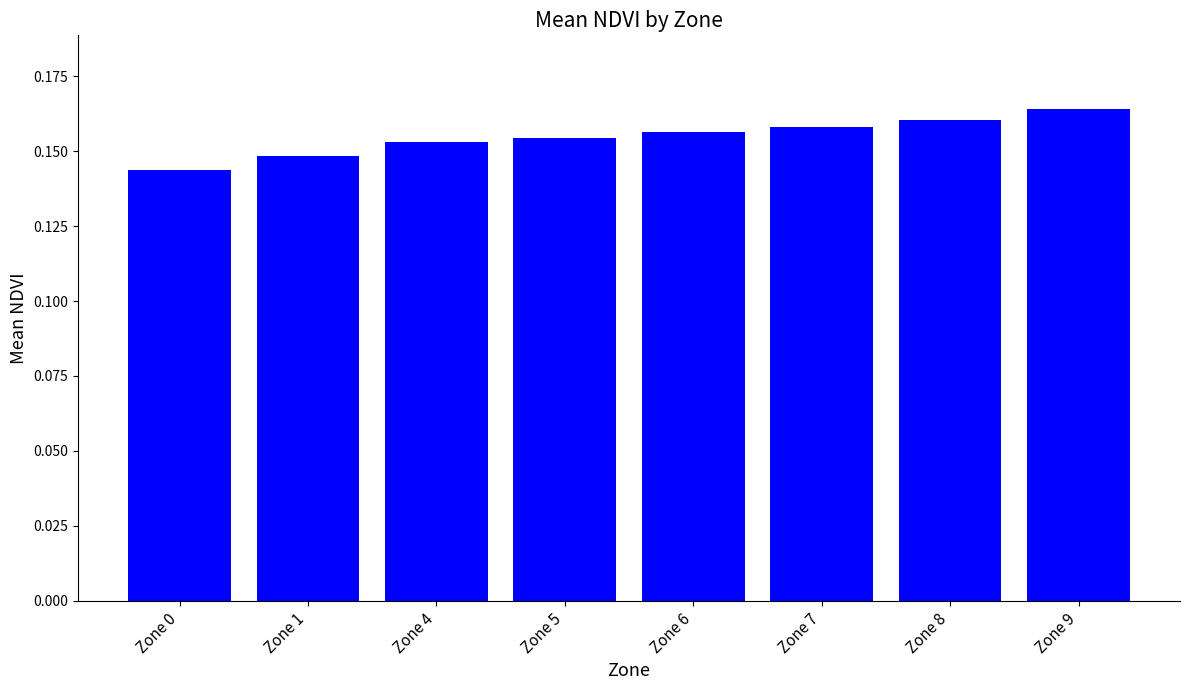

Which has a higher value, Zone 6 or Zone 4?

Zone 6